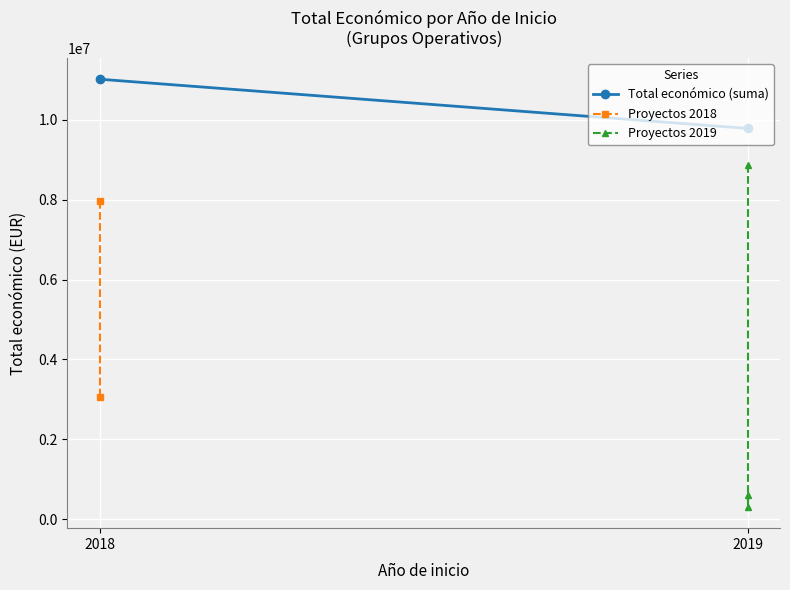

The value at 2019 is 599605. True or false?

True